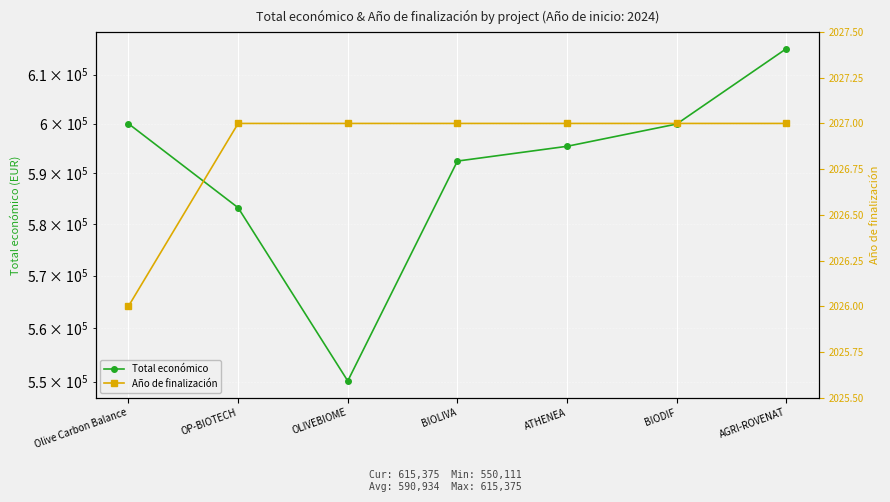

True or false: Total económico and Año de finalización cross at least once.

False